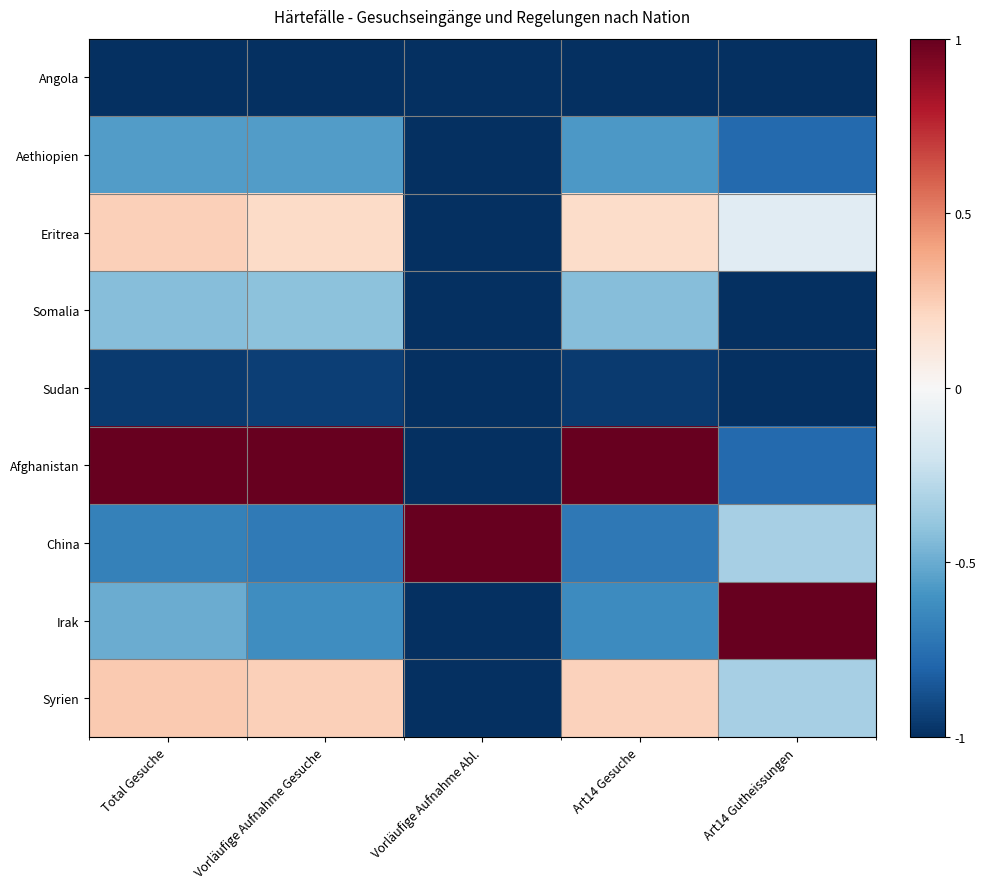

Reading left to right, transcribe all the data shown in this chart.

Angola: Total Gesuche=-1.0	Vorläufige Aufnahme Gesuche=-1.0	Vorläufige Aufnahme Abl.=-1.0	Art14 Gesuche=-1.0	Art14 Gutheissungen=-1.0
Aethiopien: Total Gesuche=-0.6	Vorläufige Aufnahme Gesuche=-0.6	Vorläufige Aufnahme Abl.=-1.0	Art14 Gesuche=-0.6	Art14 Gutheissungen=-0.8
Eritrea: Total Gesuche=0.2	Vorläufige Aufnahme Gesuche=0.2	Vorläufige Aufnahme Abl.=-1.0	Art14 Gesuche=0.2	Art14 Gutheissungen=-0.1
Somalia: Total Gesuche=-0.4	Vorläufige Aufnahme Gesuche=-0.4	Vorläufige Aufnahme Abl.=-1.0	Art14 Gesuche=-0.4	Art14 Gutheissungen=-1.0
Sudan: Total Gesuche=-1.0	Vorläufige Aufnahme Gesuche=-0.9	Vorläufige Aufnahme Abl.=-1.0	Art14 Gesuche=-1.0	Art14 Gutheissungen=-1.0
Afghanistan: Total Gesuche=1.0	Vorläufige Aufnahme Gesuche=1.0	Vorläufige Aufnahme Abl.=-1.0	Art14 Gesuche=1.0	Art14 Gutheissungen=-0.8
China: Total Gesuche=-0.7	Vorläufige Aufnahme Gesuche=-0.7	Vorläufige Aufnahme Abl.=1.0	Art14 Gesuche=-0.7	Art14 Gutheissungen=-0.3
Irak: Total Gesuche=-0.5	Vorläufige Aufnahme Gesuche=-0.6	Vorläufige Aufnahme Abl.=-1.0	Art14 Gesuche=-0.6	Art14 Gutheissungen=1.0
Syrien: Total Gesuche=0.3	Vorläufige Aufnahme Gesuche=0.2	Vorläufige Aufnahme Abl.=-1.0	Art14 Gesuche=0.2	Art14 Gutheissungen=-0.3